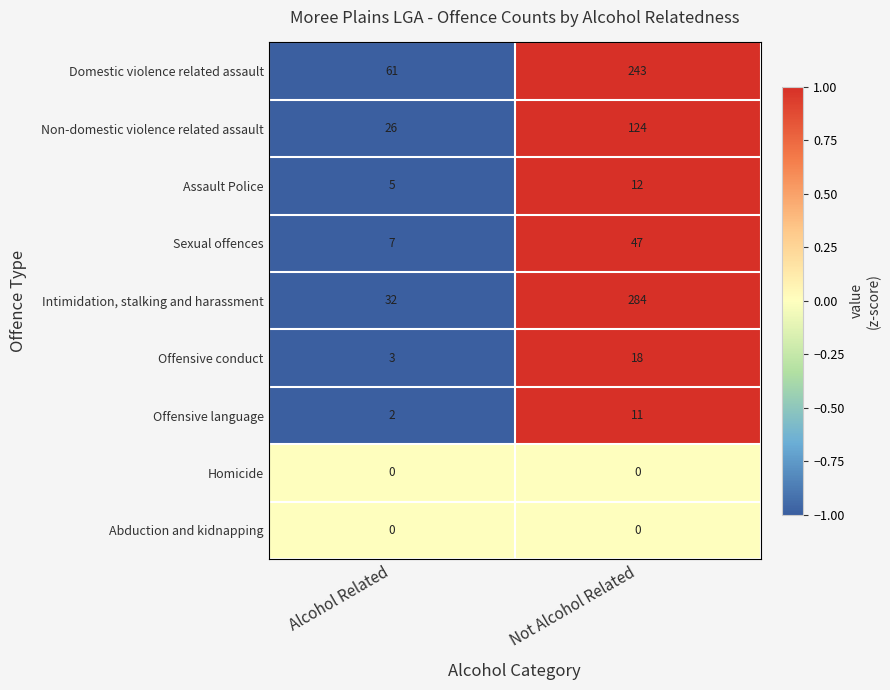

What is the smallest value displayed?

0